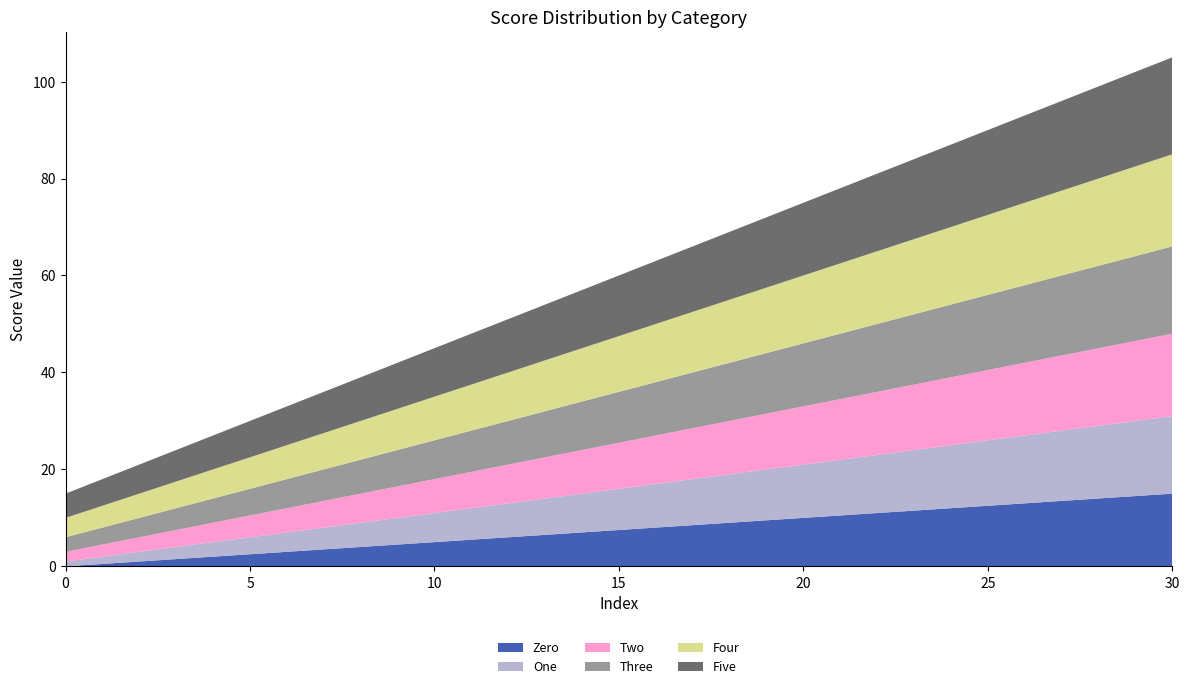

Reading left to right, transcribe all the data shown in this chart.

Zero: 0	1	2	3	4	5	6	7	8	9	10	11	12	13	14	15
One: 1	2	3	4	5	6	7	8	9	10	11	12	13	14	15	16
Two: 2	3	4	5	6	7	8	9	10	11	12	13	14	15	16	17
Three: 3	4	5	6	7	8	9	10	11	12	13	14	15	16	17	18
Four: 4	5	6	7	8	9	10	11	12	13	14	15	16	17	18	19
Five: 5	6	7	8	9	10	11	12	13	14	15	16	17	18	19	20